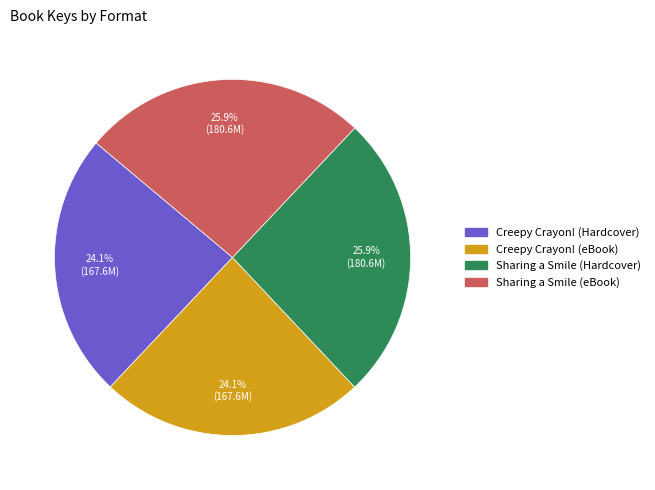

To the nearest percent, what is the average slice percentage?

25%